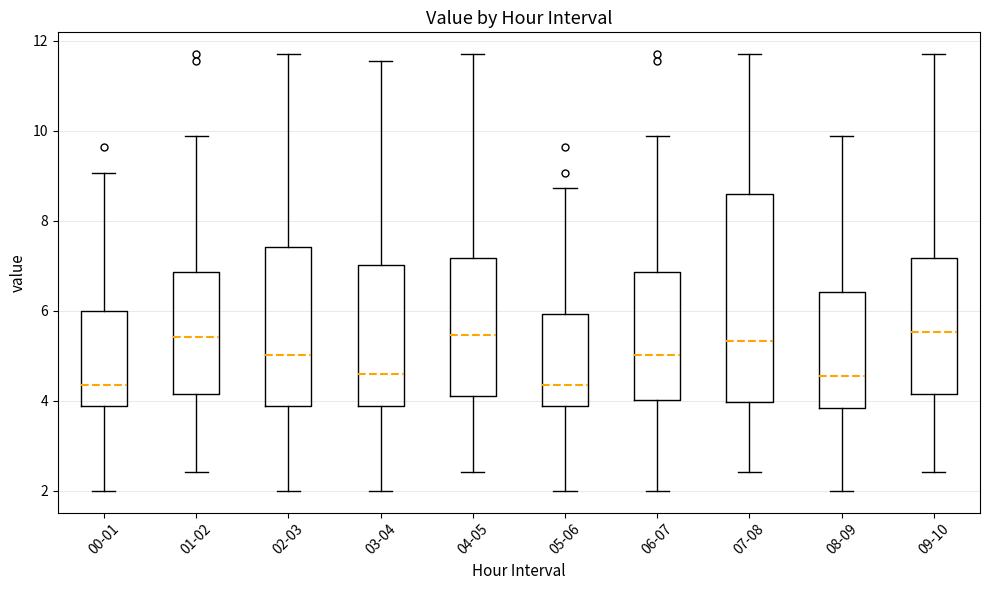

Which box is the tallest, from its lower edge to its upper edge?

07-08